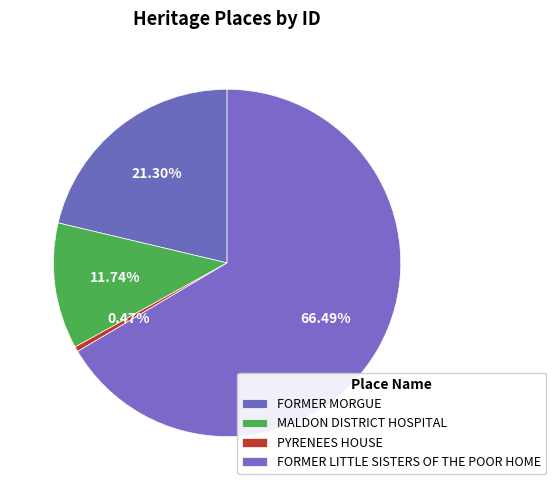

How many segments does this pie chart have?

4